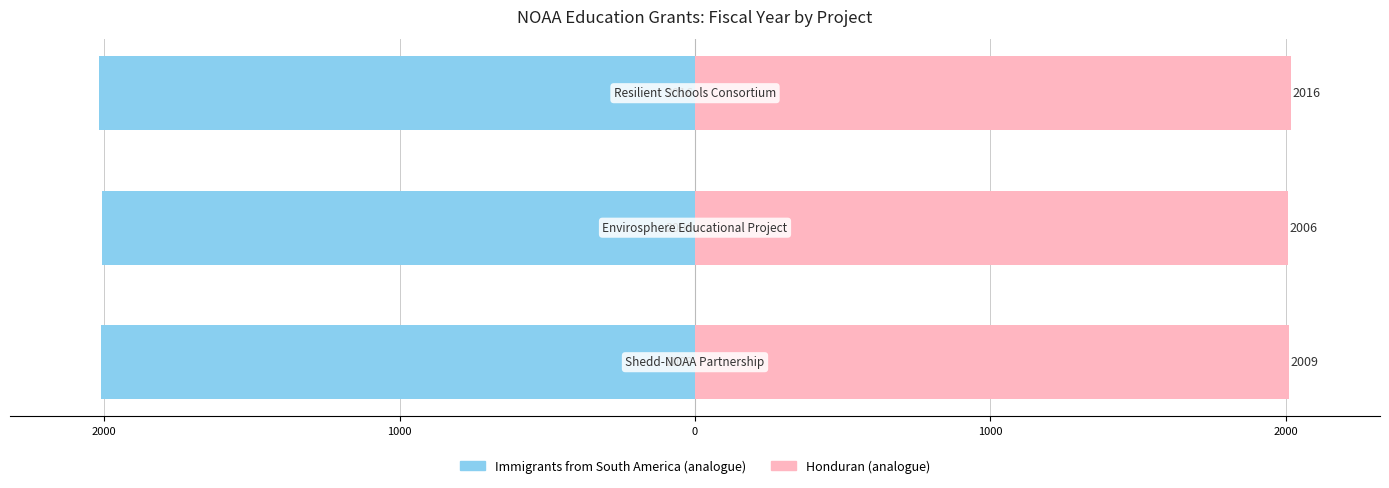

Is the value of Fiscal Year (Left) at 3000 greater than the value of Fiscal Year (Right) at 1000?

No